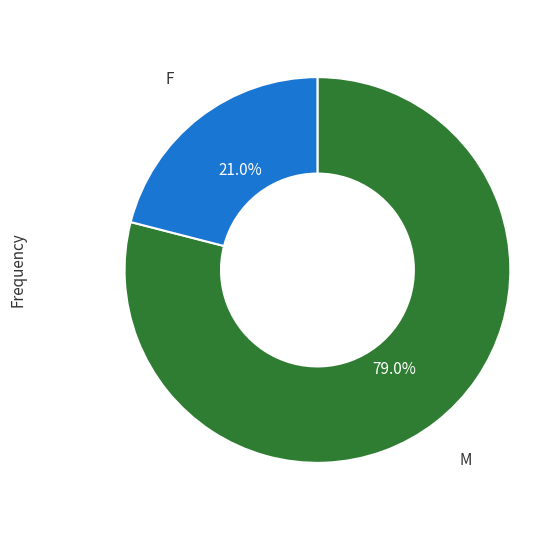

Is there a majority slice in this chart?

Yes